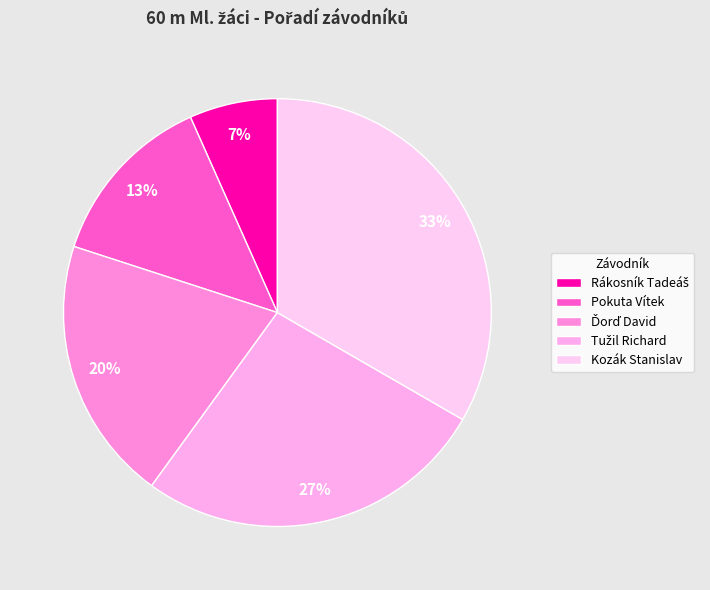

Which has a higher value, Pokuta Vítek or Tužil Richard?

Tužil Richard